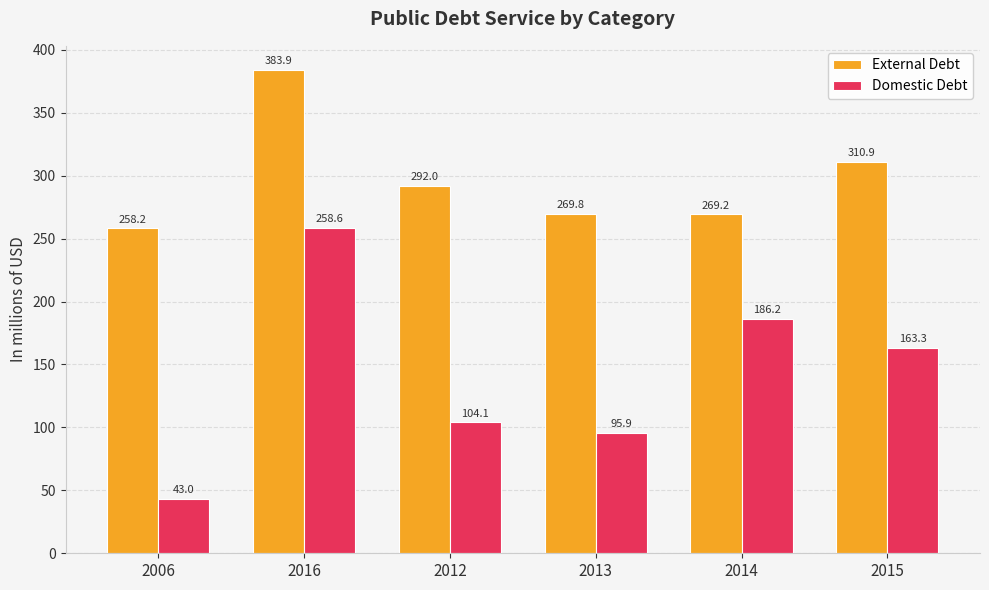

Reading left to right, extract all data points from this chart.

External Debt: 258.2	383.9	292.0	269.8	269.2	310.9
Domestic Debt: 43.0	258.6	104.1	95.9	186.2	163.3